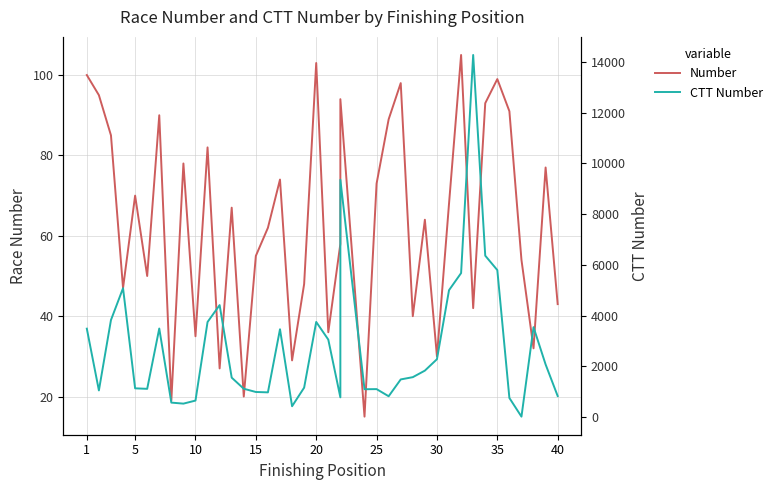

Is this an area chart (filled region under the line)?

No